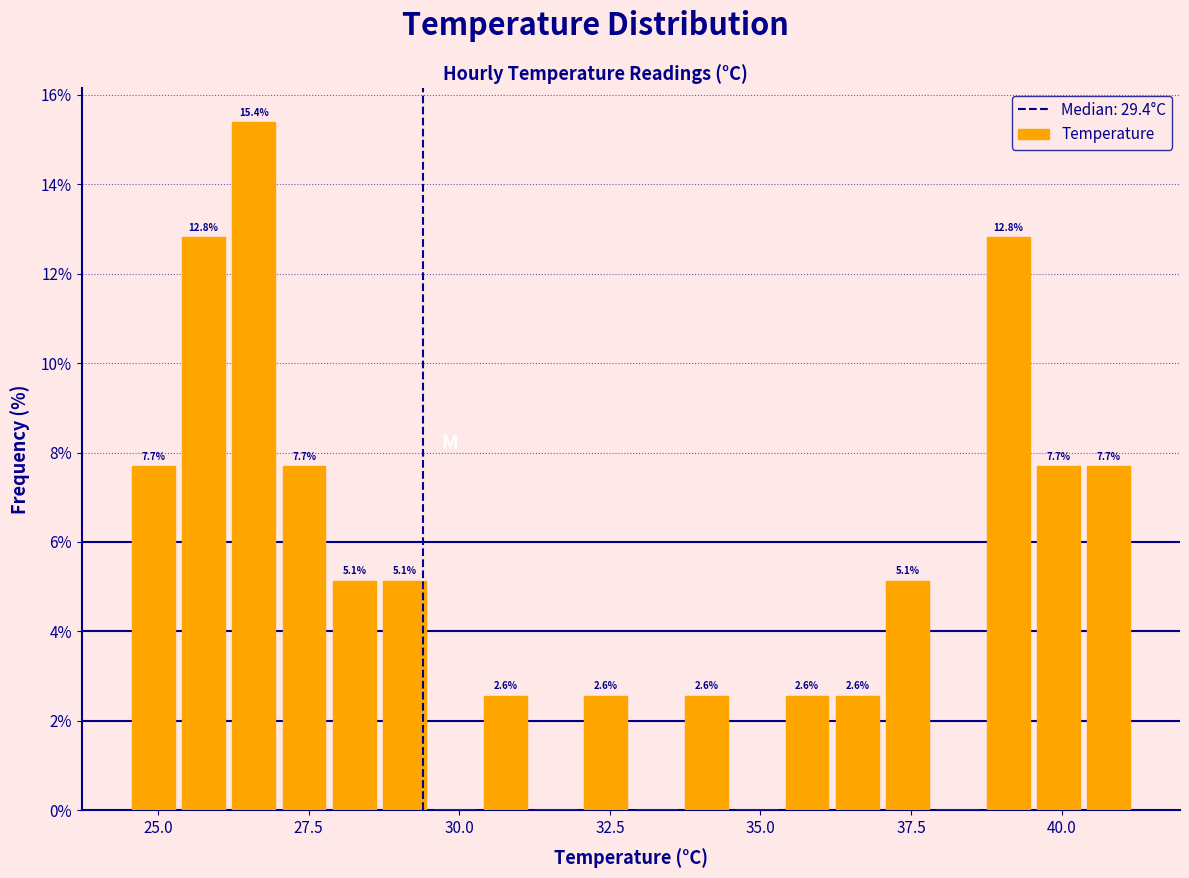

Read against the x-axis, roughly where is the centre of the tallest bar?

26.5